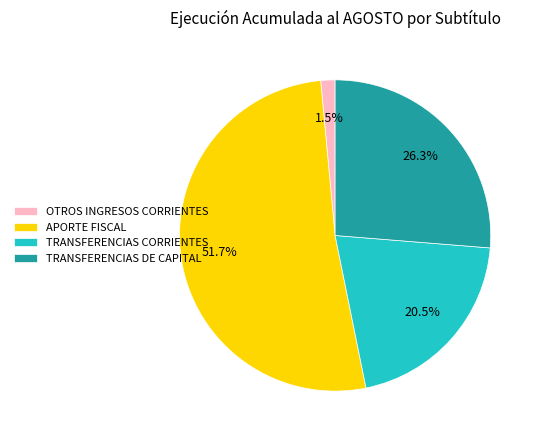

How much of the chart is everything except TRANSFERENCIAS DE CAPITAL?

73.7%